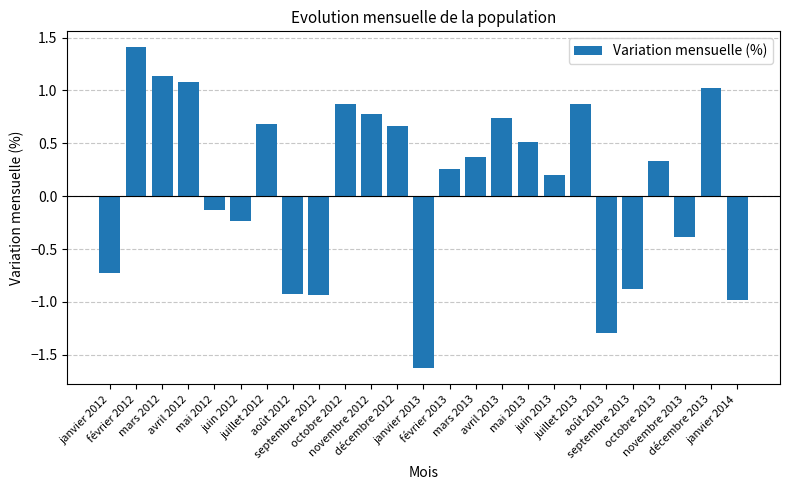

What is the value of the 23rd bar from the left?

-0.4